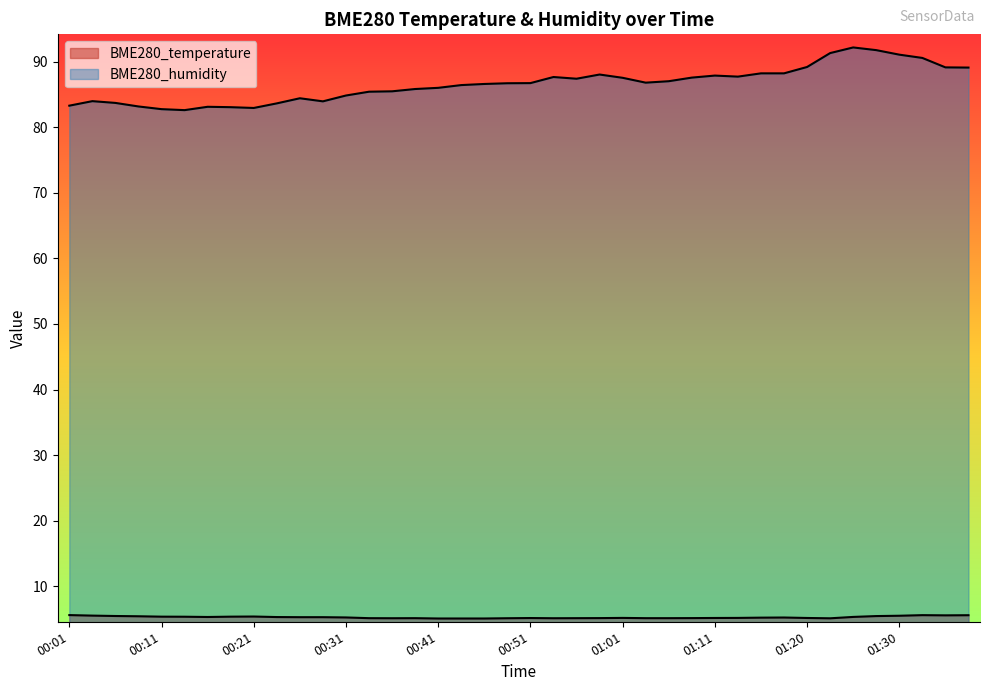

How many interior local valleys does the BME280_humidity series have?

6